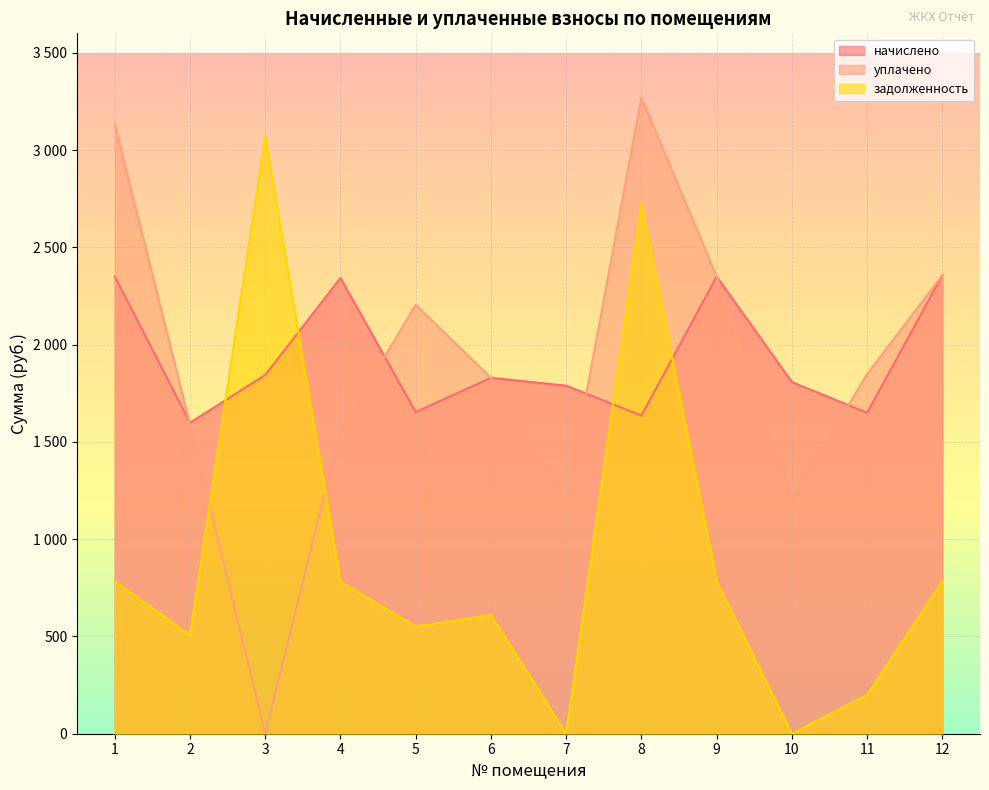

What is the difference between the maximum and minimum values in the уплачено series?

3270.1